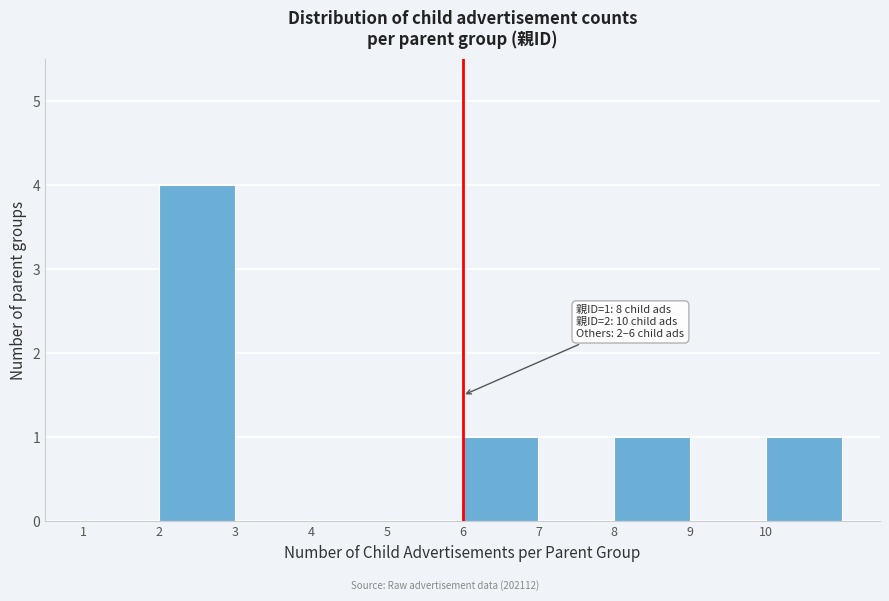

Over which range of the x-axis is the bar tallest?

2 to 3